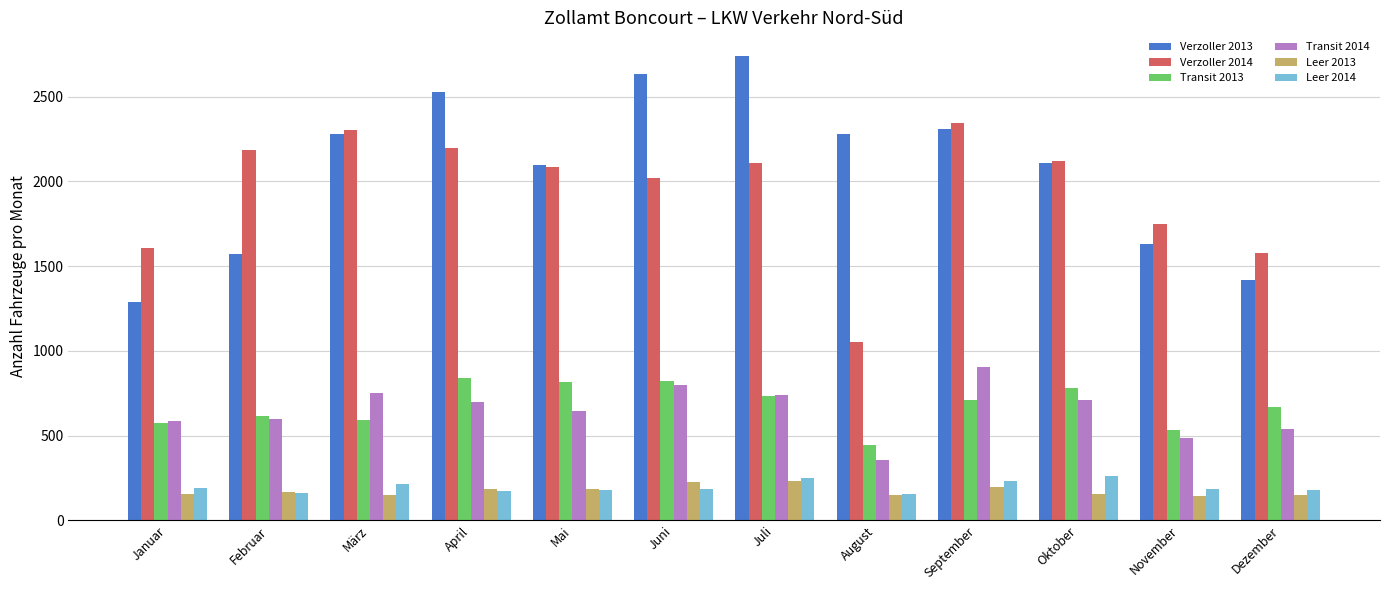

Is the value of Leer 2013 at Januar greater than the value of Transit 2013 at Oktober?

No